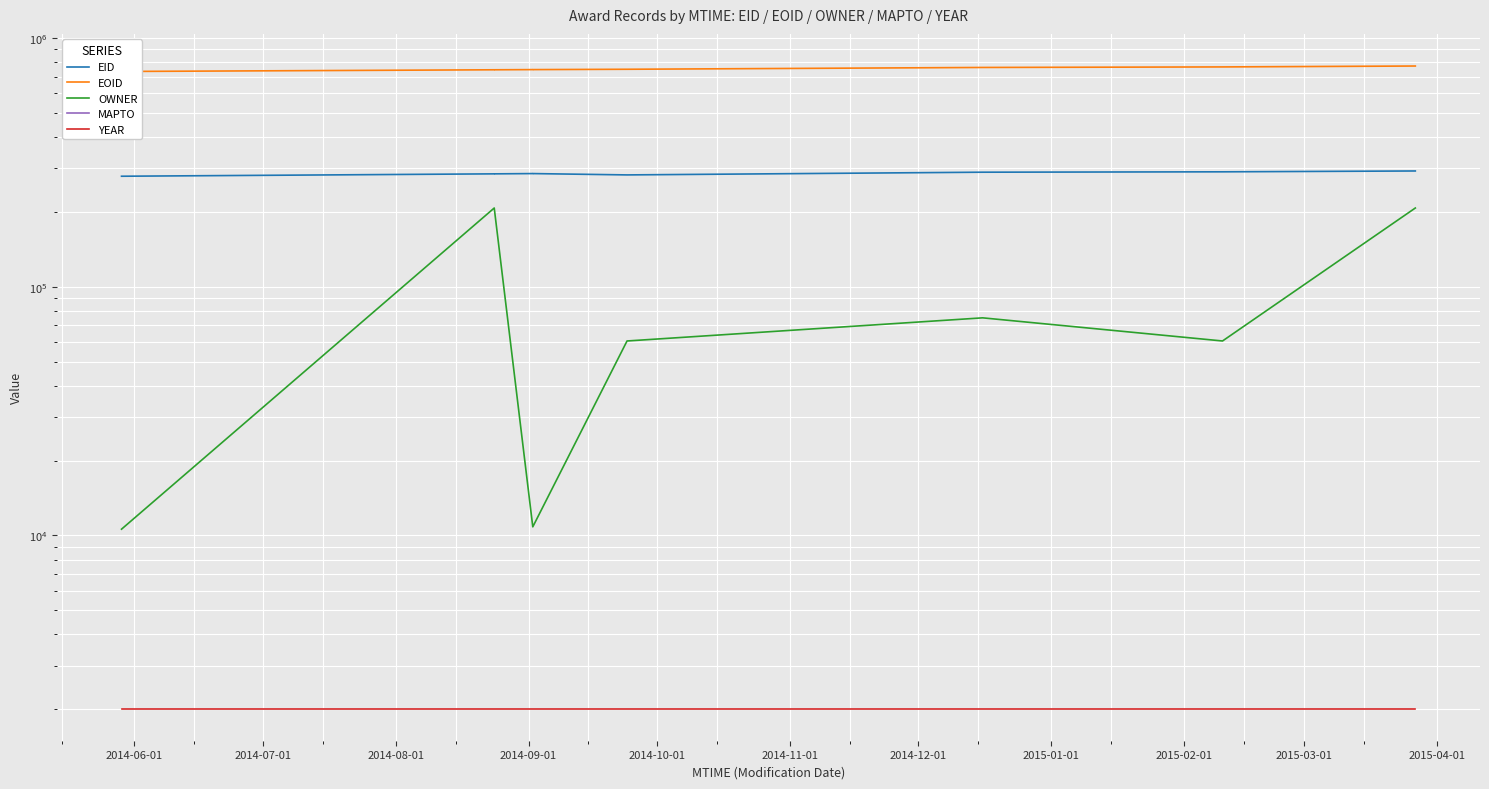

Which series has the largest total across all categories?

EOID